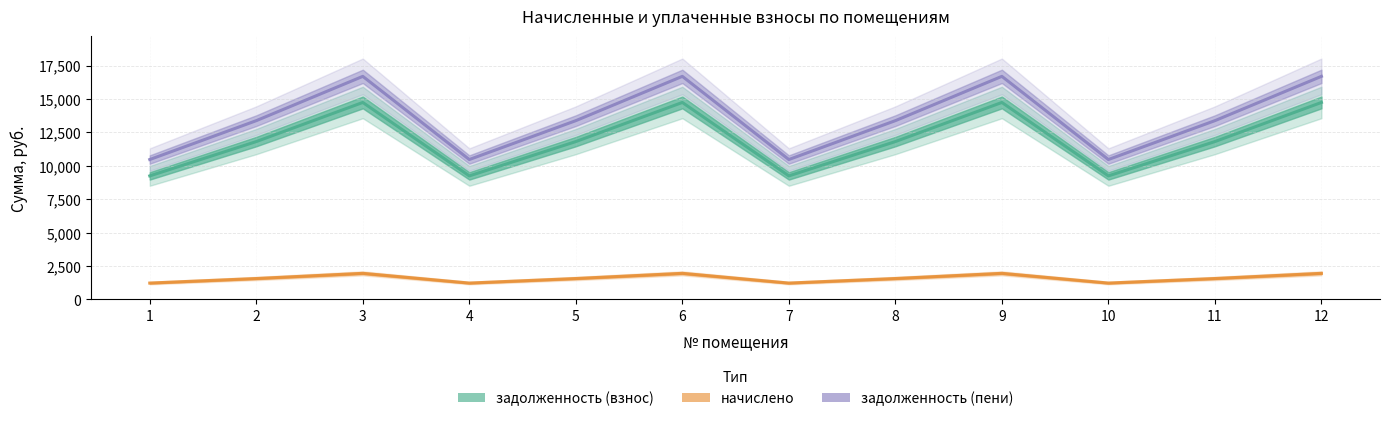

In задолженность (взнос), how many points are higher than both neighbors (excluding endpoints)?

3